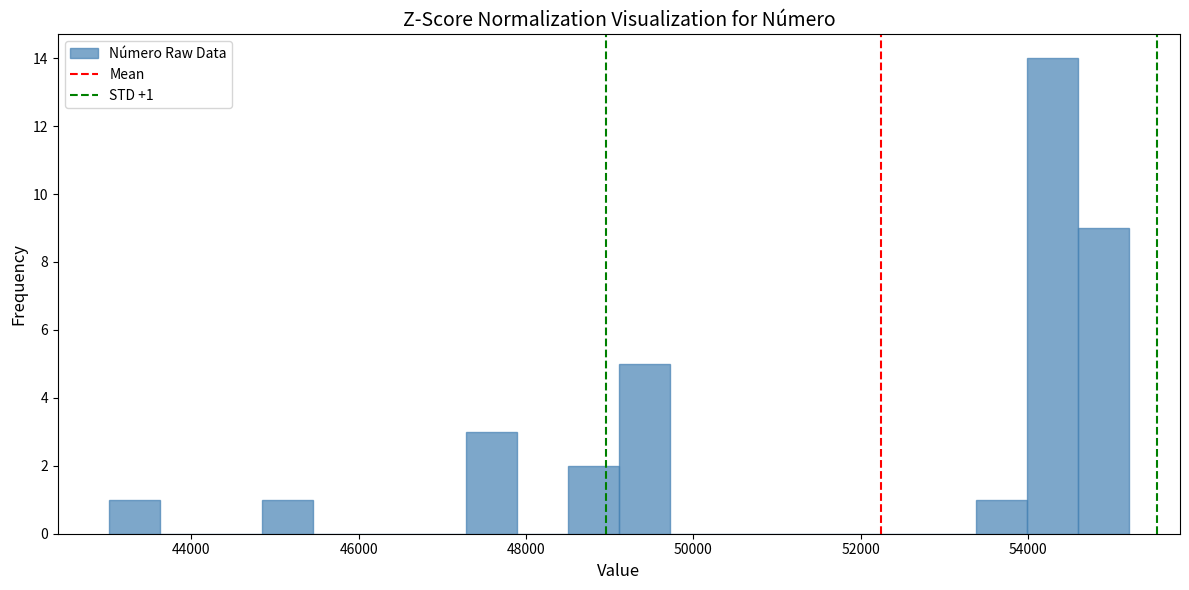

Read against the x-axis, roughly where is the centre of the tallest bar?

54200